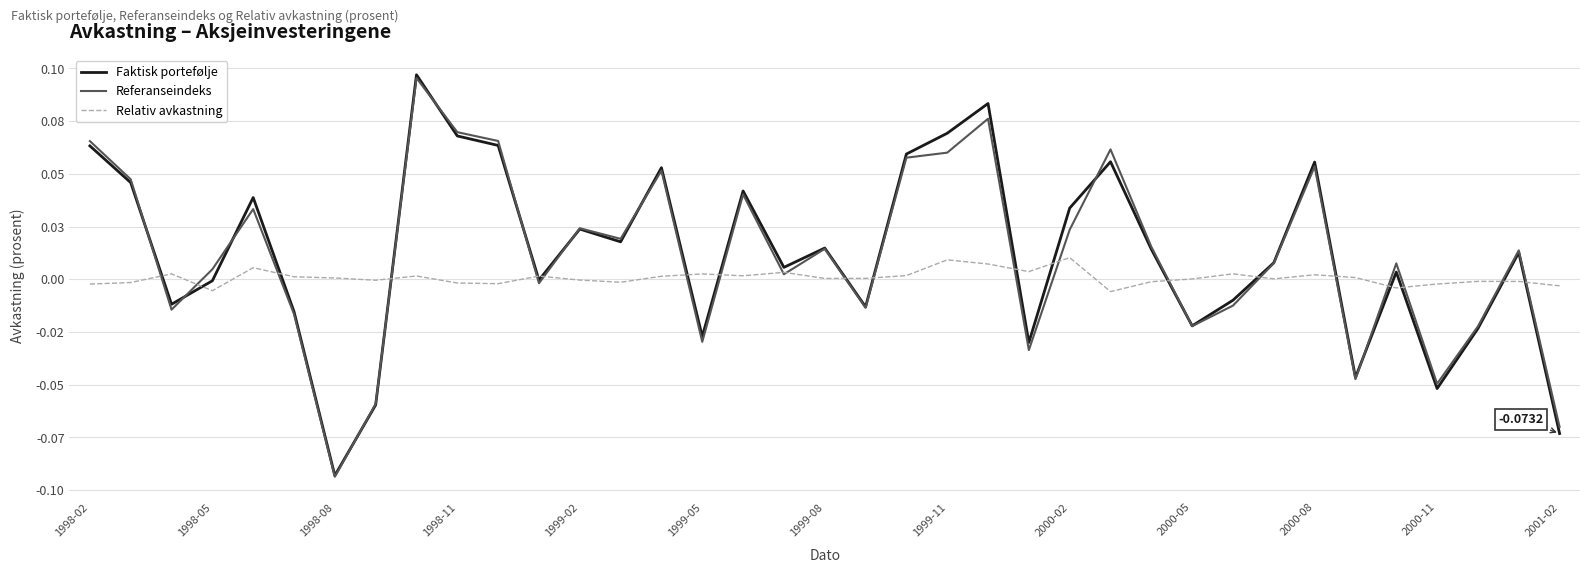

True or false: Relativ avkastning has more than 0 points higher than both neighbors.

True